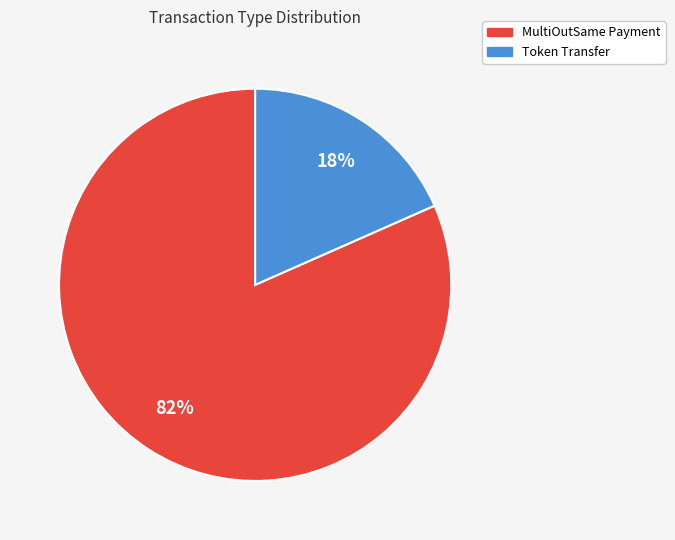

Is it true that Token Transfer is 18% of the pie?

True